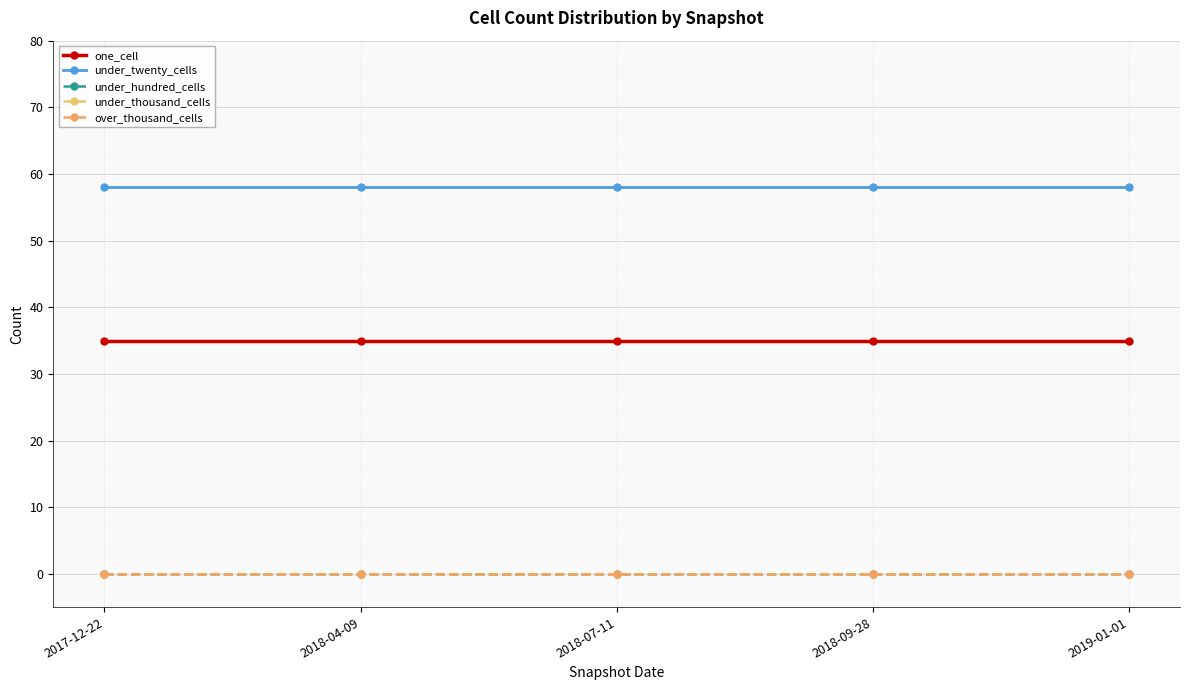

True or false: under_hundred_cells has a value of 0 at 2018-04-09.

True